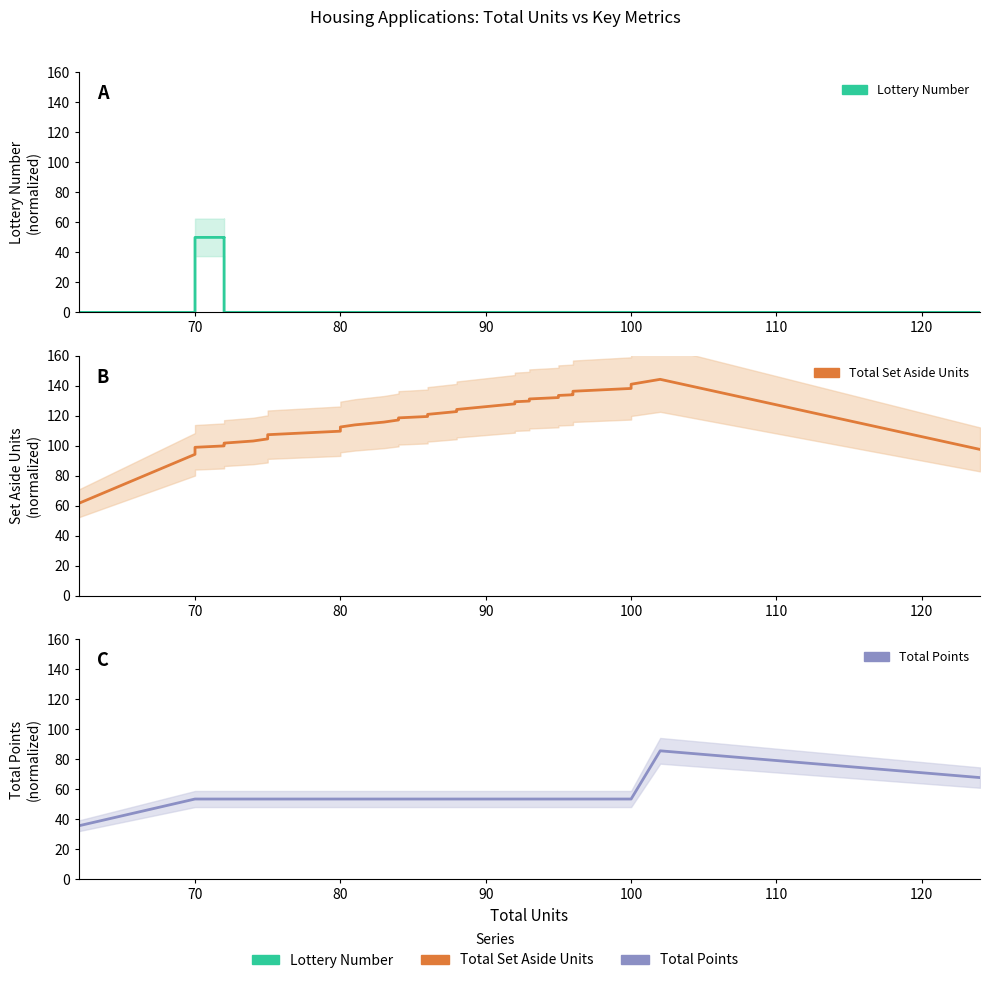

At how many categories does at least one series exceed 56?

37